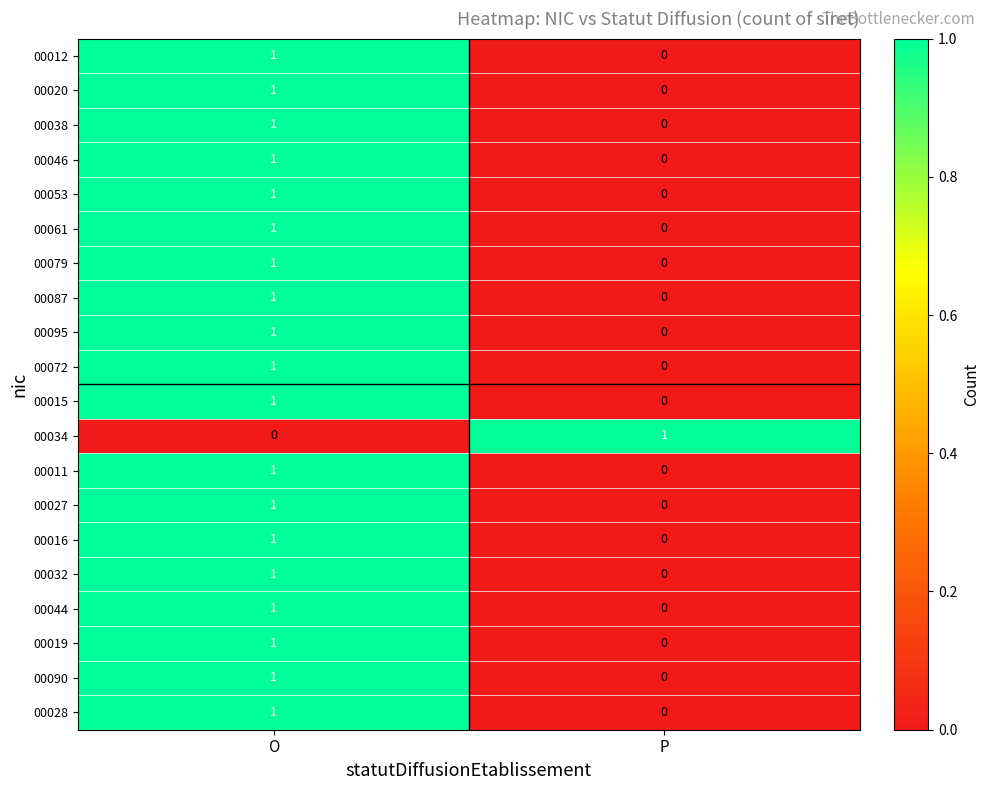

What is the difference between the highest and lowest values at O?

1